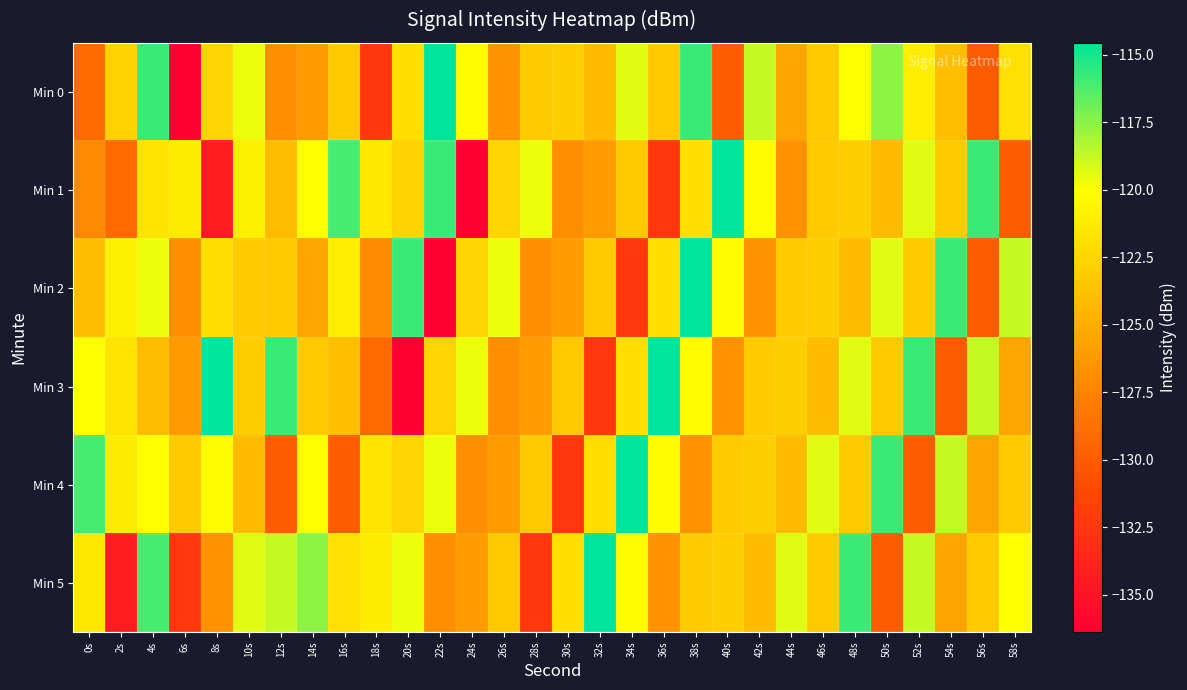

How many categories are shown in the chart?

30